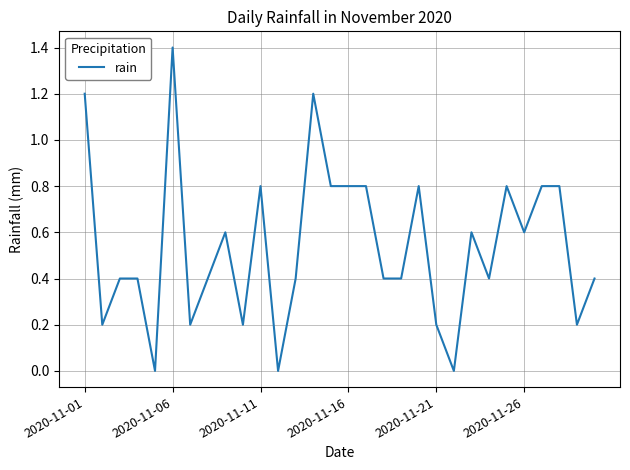

What is the difference between the maximum and minimum values?

1.4